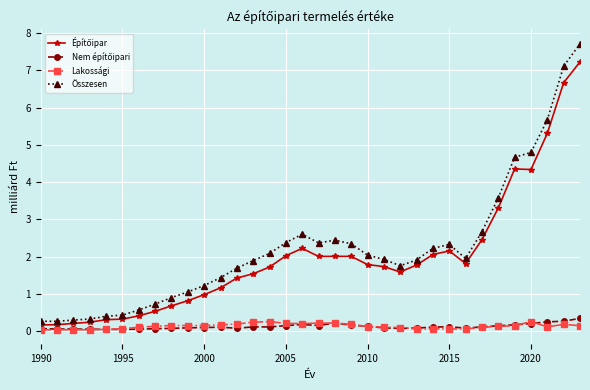

Does the chart display data point markers on the line(s)?

Yes